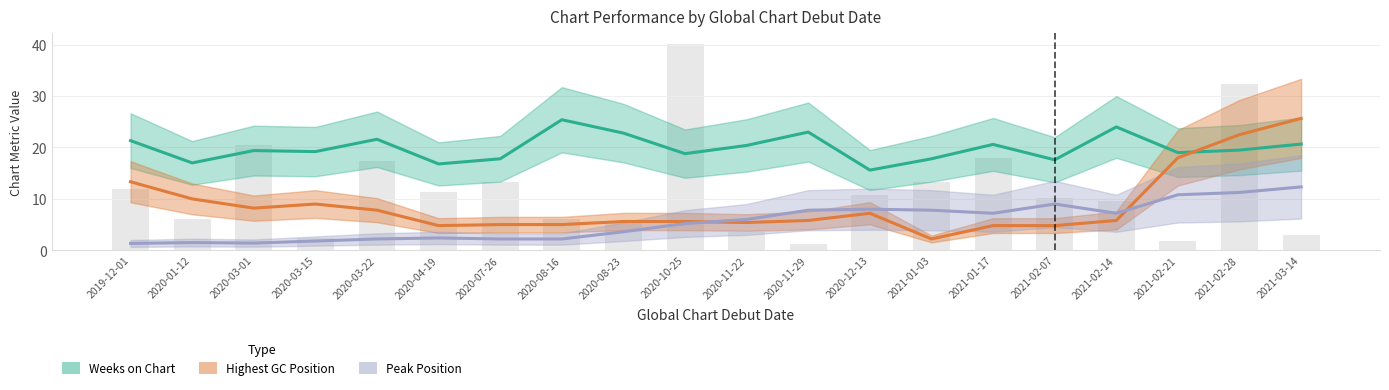

Is the value of Peak Position at 2020-10-25 greater than the value of Weeks on Chart at 2021-02-21?

No